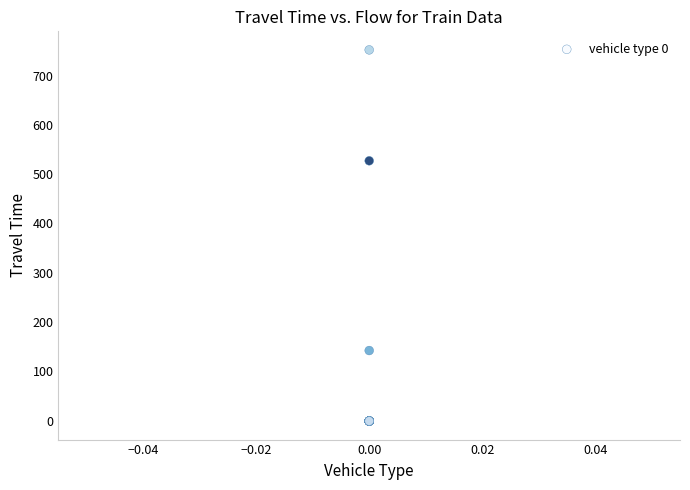

What Y value in the scatter plot is closest to 375?

527